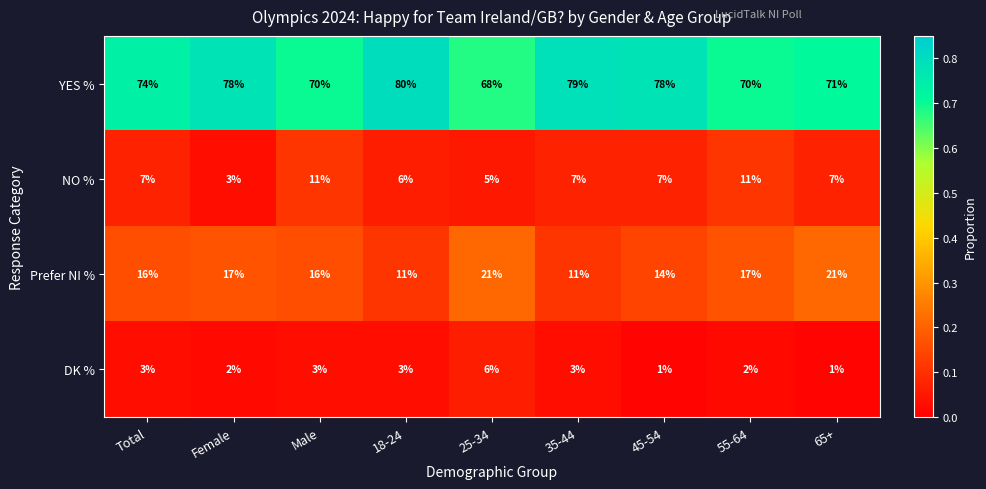

Which series has the largest total across all categories?

YES %